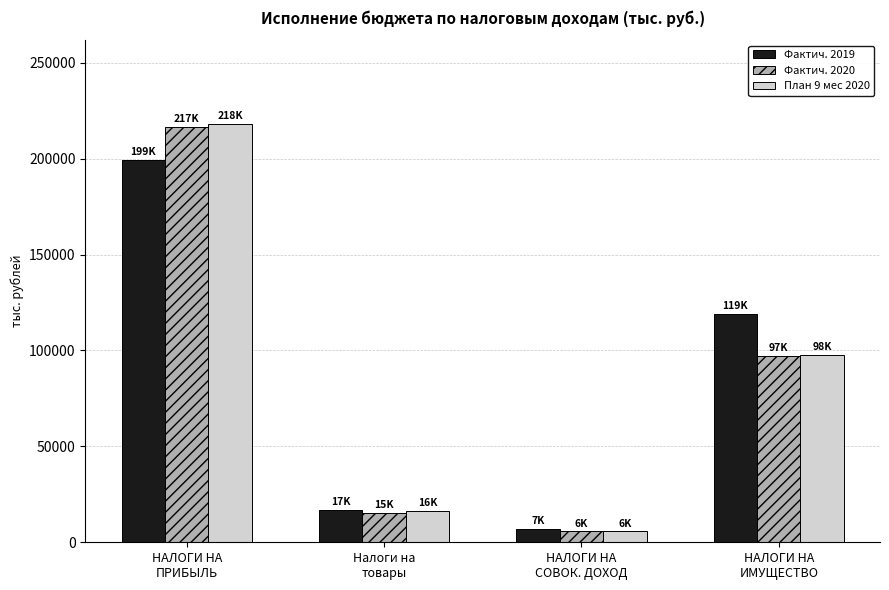

What is the greatest value displayed?

218172.7